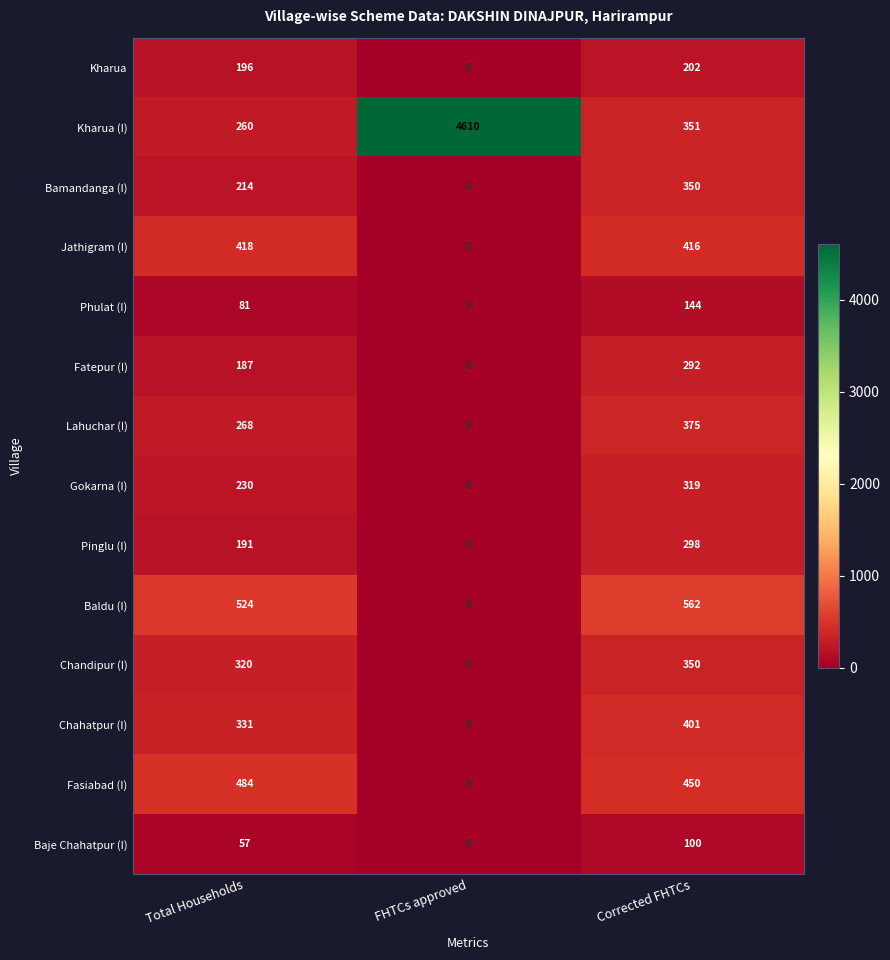

How many series are shown in this chart?

14